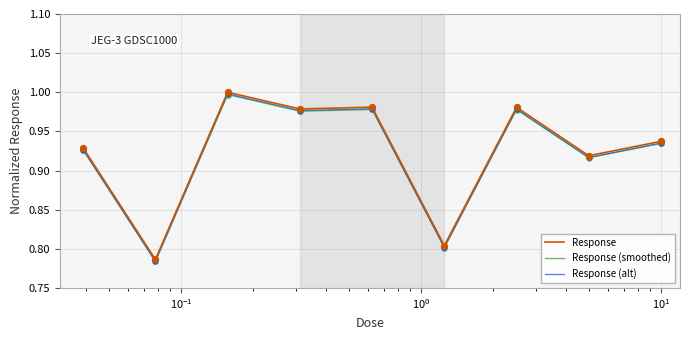

Which series has the largest range (max minus min)?

Response (alt)